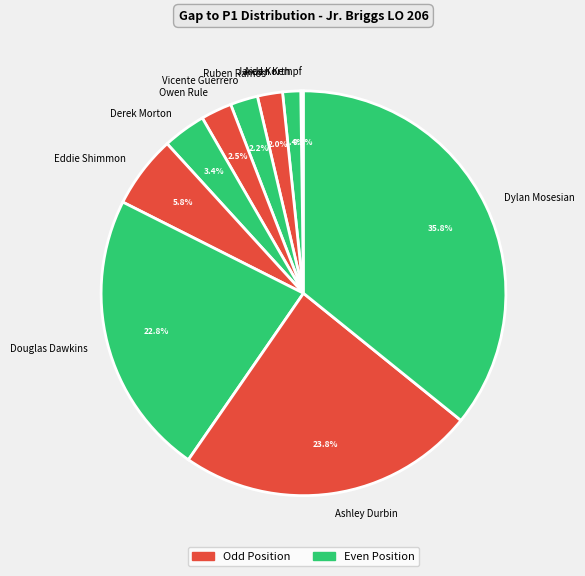

What portion of the pie excludes Dylan Mosesian?

64.1%